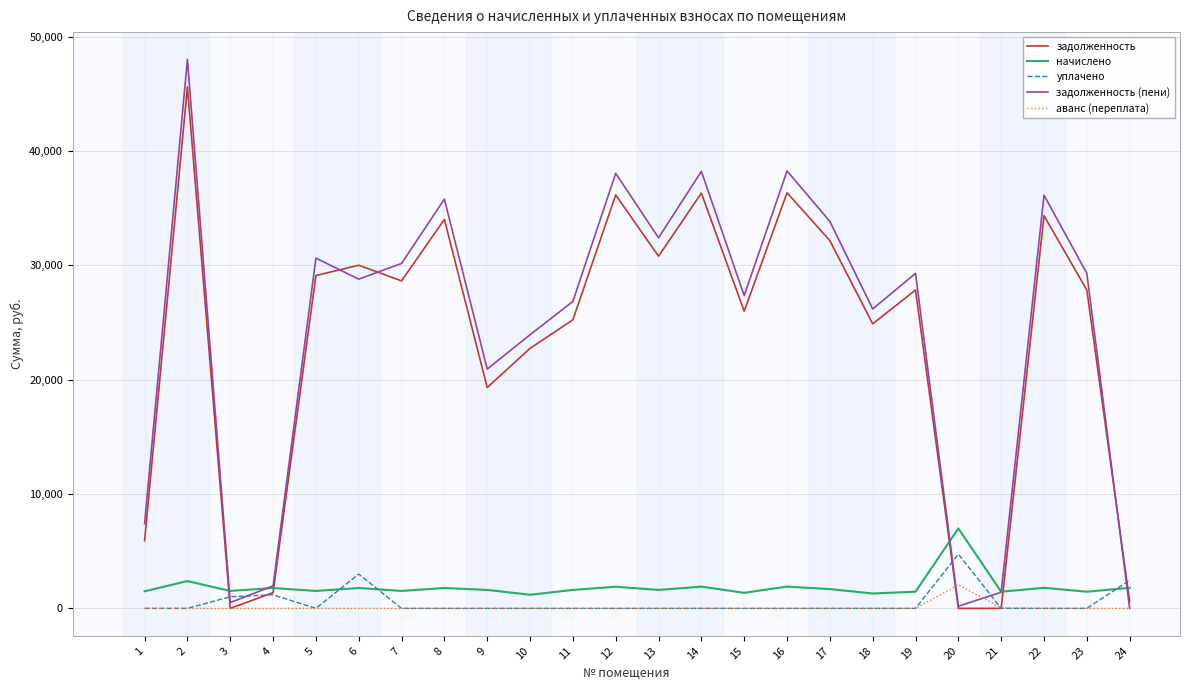

Between which two adjacent categories do начислено and задолженность first intersect?

2 and 3